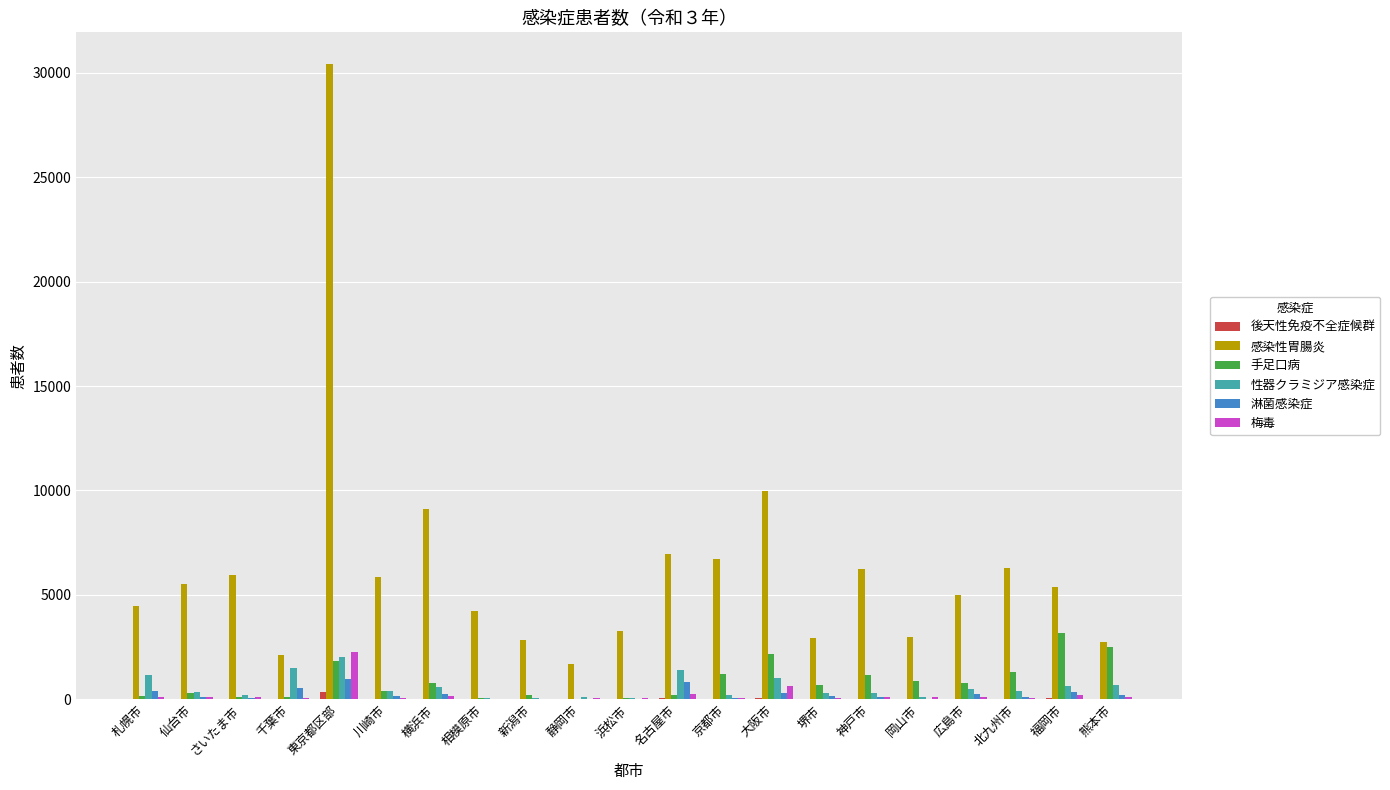

What is the sum of all 性器クラミジア感染症 values?

12007